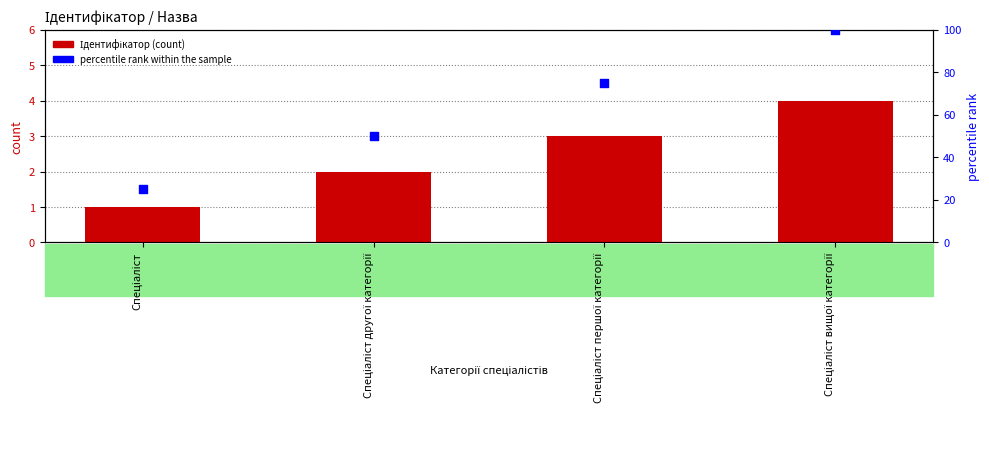

Is the value of Ідентифікатор at Спеціаліст першої категорії greater than the value of percentile rank within the sample at Спеціаліст?

No